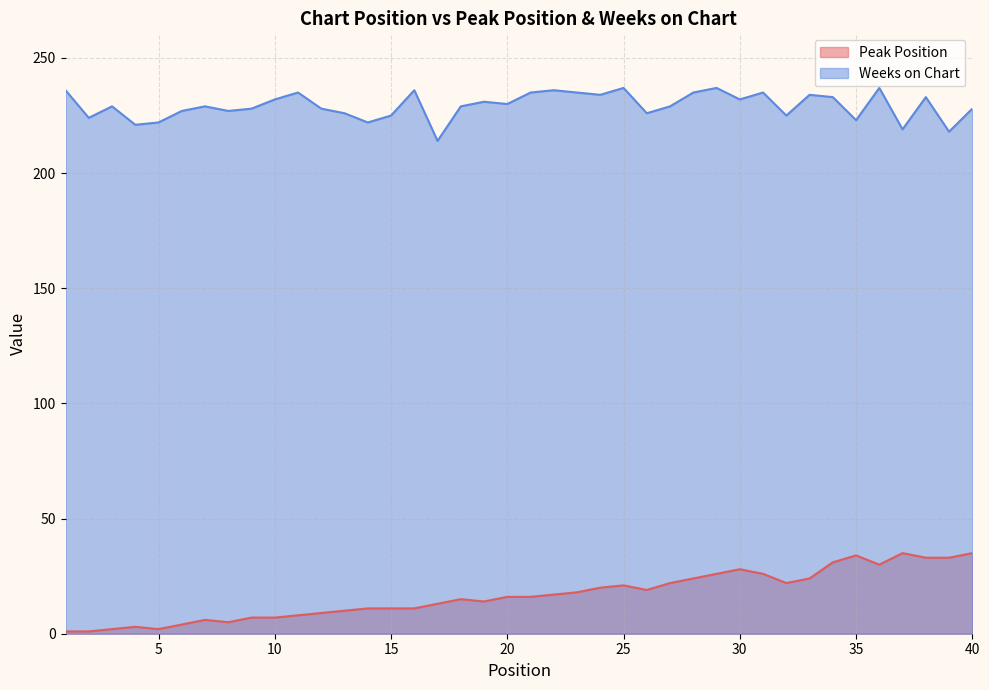

Rank the categories by Peak Position value from lowest to highest.

1, 2, 3, 5, 4, 6, 8, 7, 9, 10, 11, 12, 13, 14, 15, 16, 17, 19, 18, 20, 21, 22, 23, 26, 24, 25, 27, 32, 28, 33, 29, 31, 30, 36, 34, 38, 39, 35, 37, 40